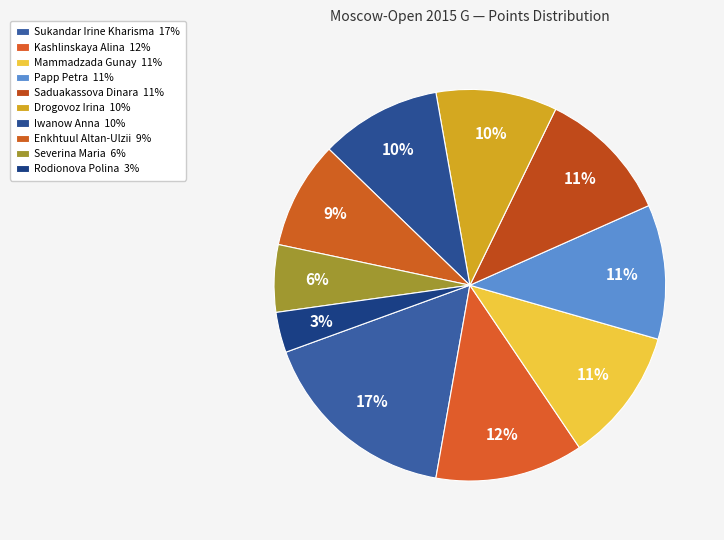

The Sukandar Irine Kharisma slice represents 24% of the pie. True or false?

False